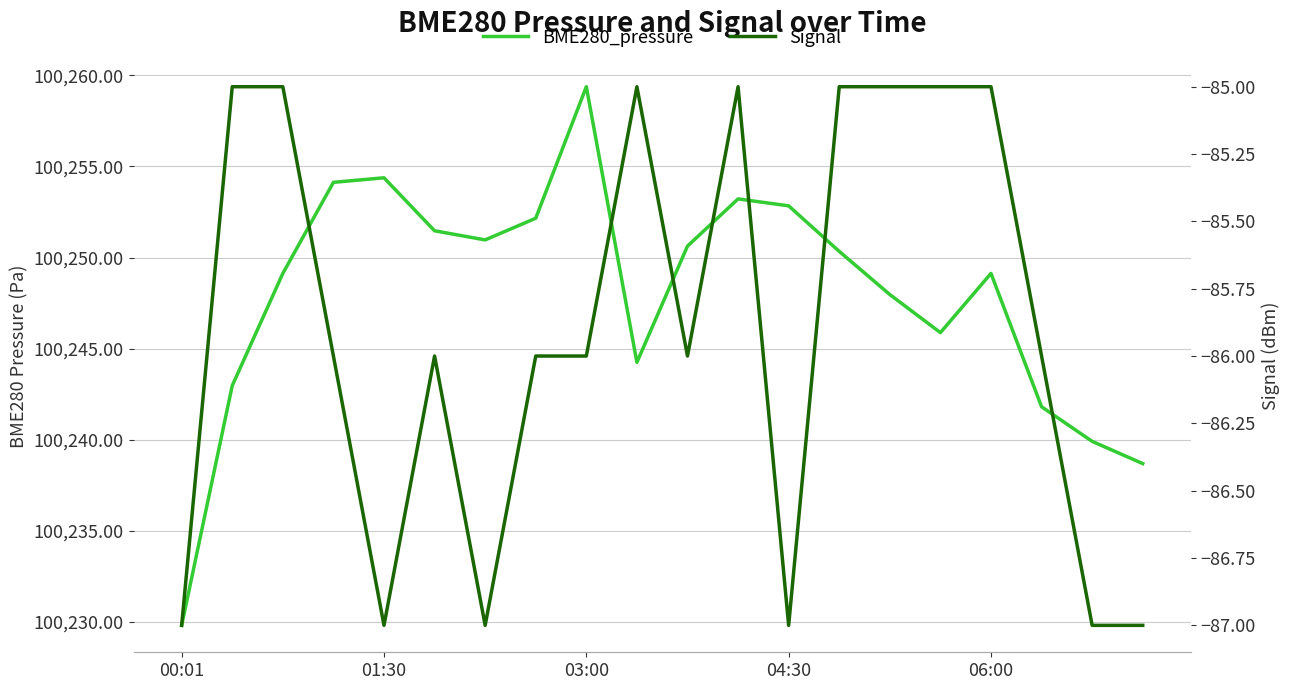

What is the difference between the Signal values at 01:30 and 03:00?

1.0